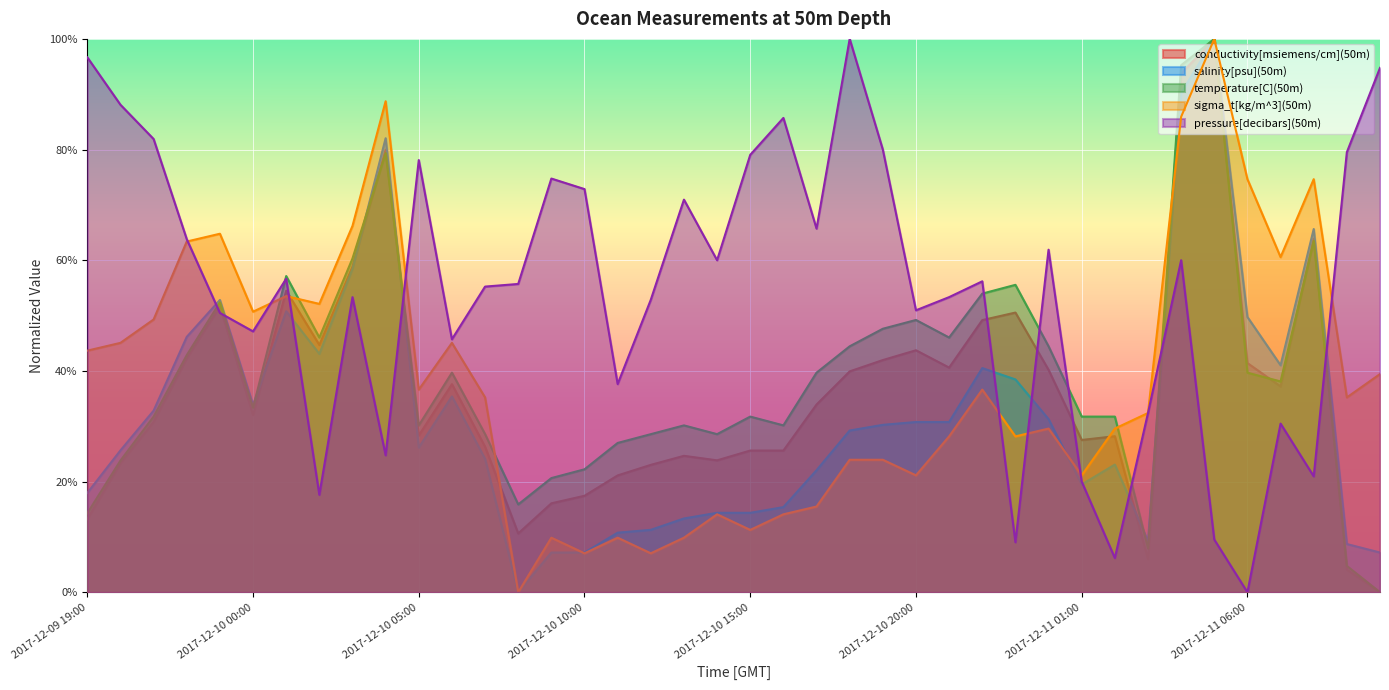

What is the difference between the maximum and minimum values in the conductivity[msiemens/cm](50m) series?

1.0